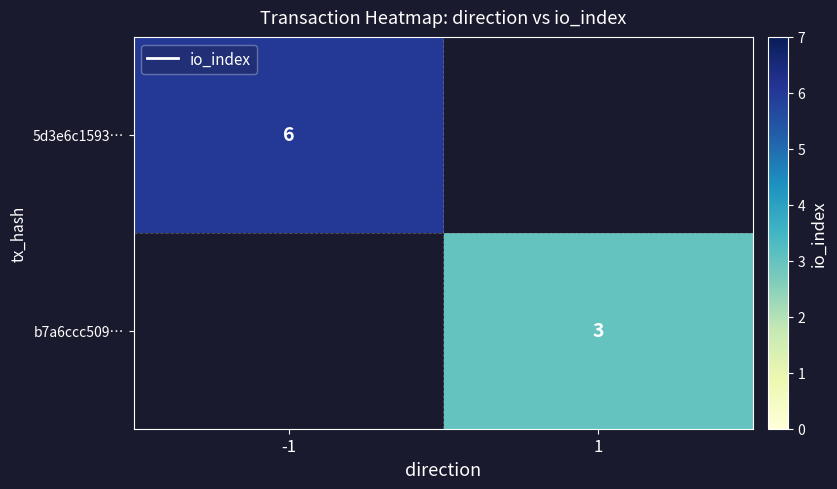

Is it true that 5d3e6c1593… equals 6 at -1?

True